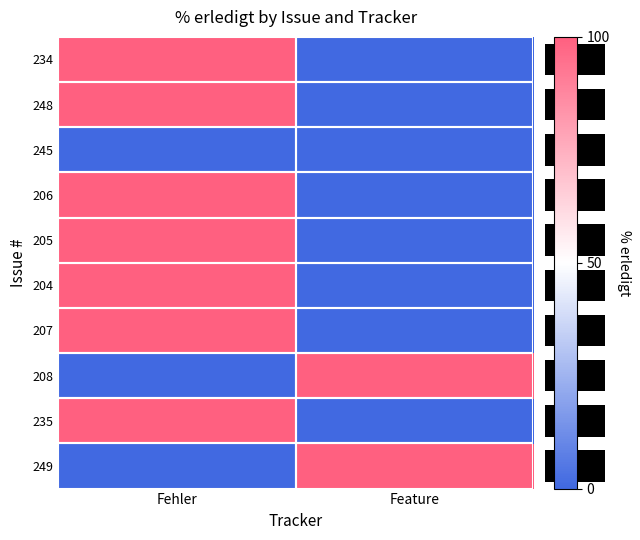

Reading left to right, what are all the values shown in this chart?

234: Fehler=1	Feature=-1
248: Fehler=1	Feature=-1
245: Fehler=-1	Feature=-1
206: Fehler=1	Feature=-1
205: Fehler=1	Feature=-1
204: Fehler=1	Feature=-1
207: Fehler=1	Feature=-1
208: Fehler=-1	Feature=1
235: Fehler=1	Feature=-1
249: Fehler=-1	Feature=1